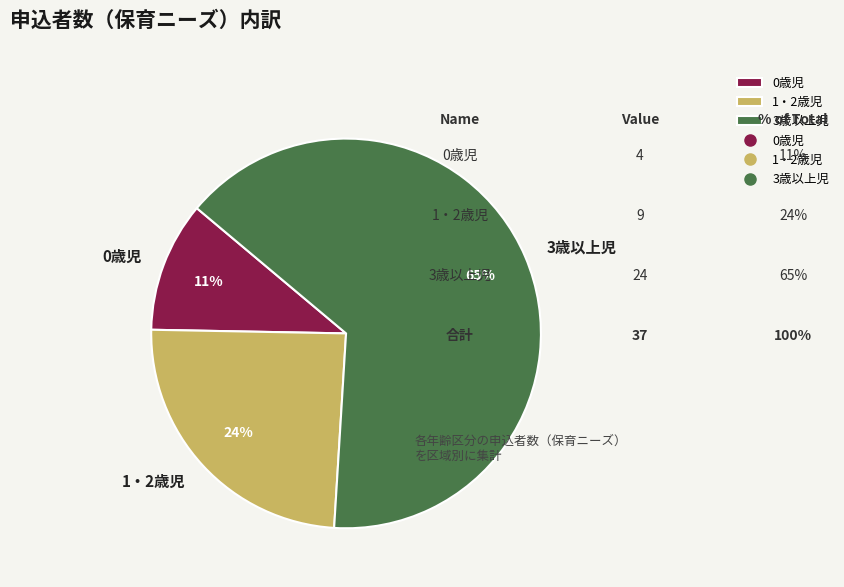

Is it true that 0歳児 is 22% of the pie?

False